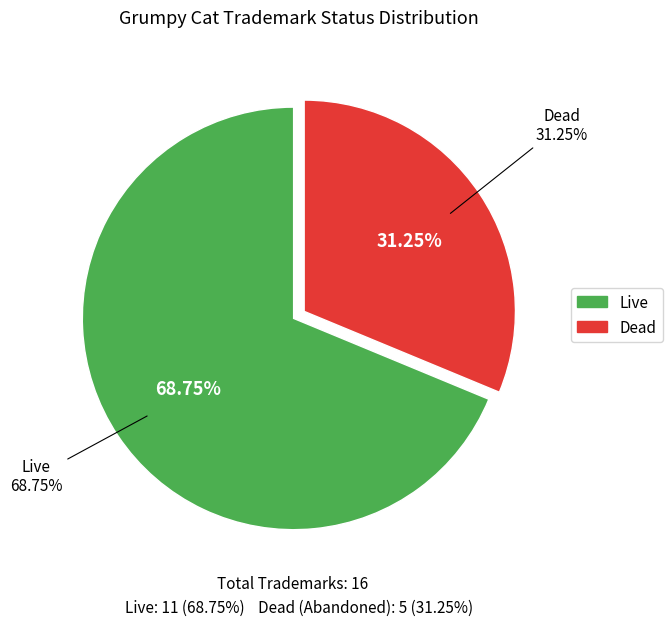

Rank the categories by value from highest to lowest.

Live, Dead